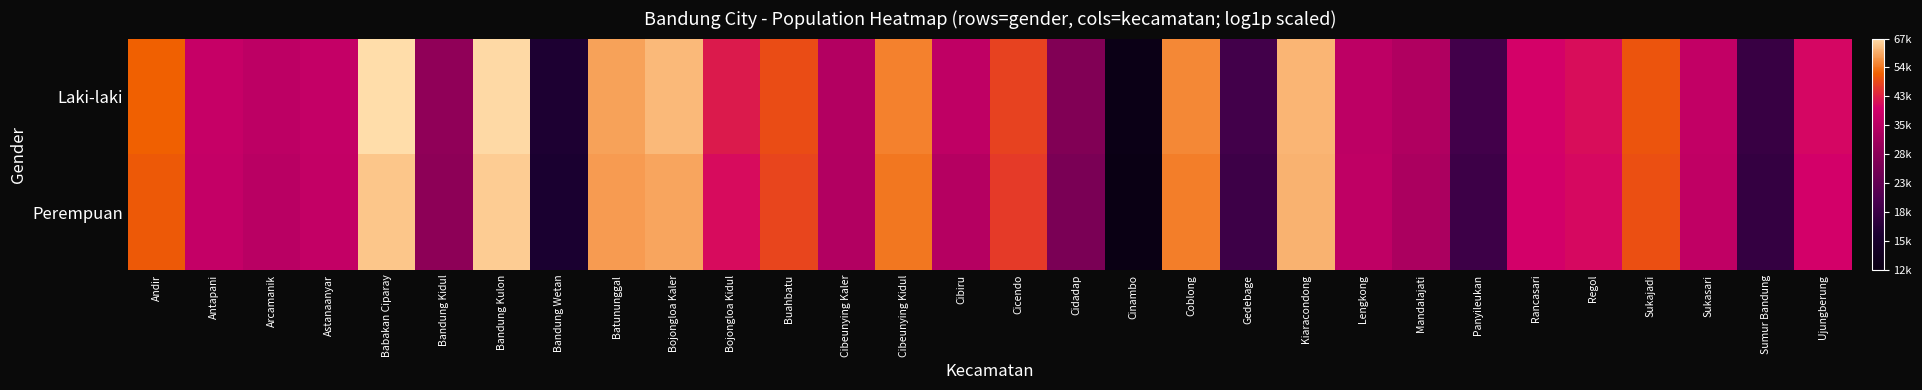

List the series in order of their overall mean, lowest first.

Perempuan, Laki-laki